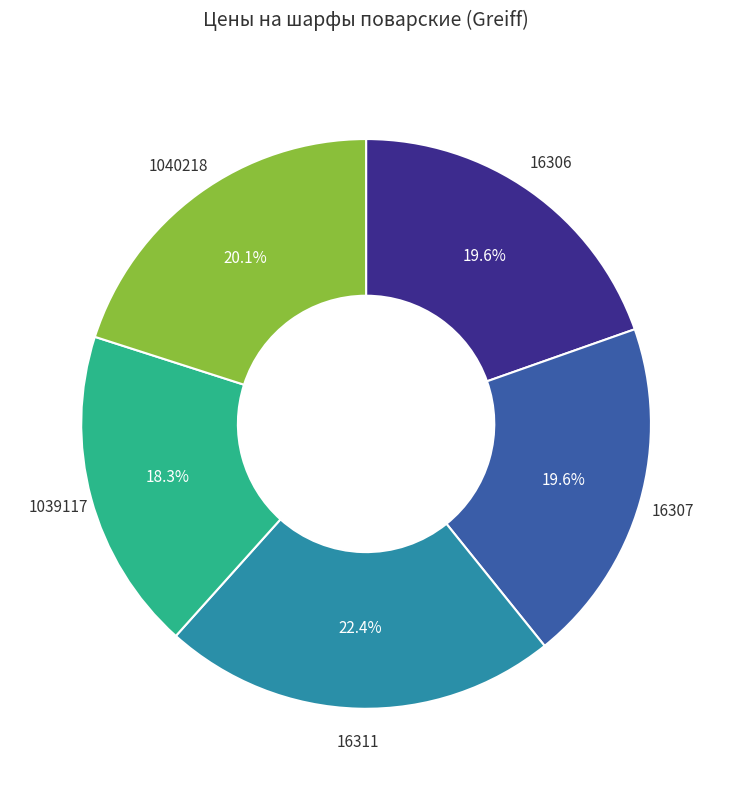

Approximately how many times larger is the value at 16311 compared to 16306?

1.1